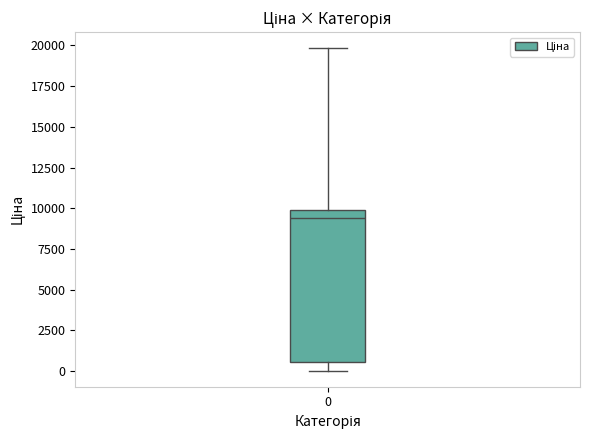

Where does the median line of the box at x = 0 sit on the y-axis? The values are not printed on the chart, so give them approximately, as read against the axis.

9500